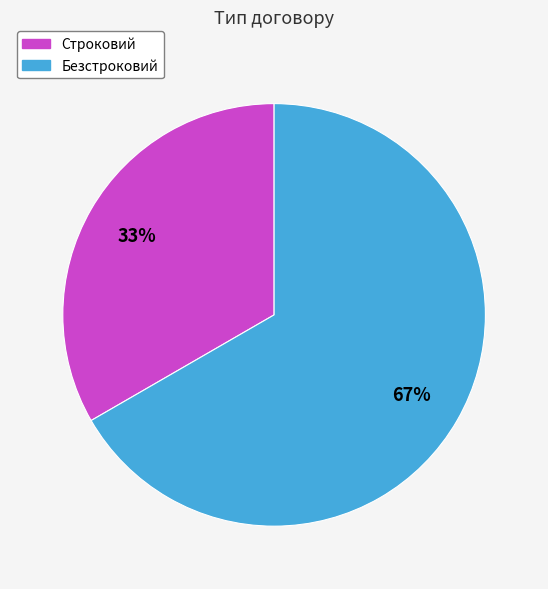

The Строковий slice represents 45% of the pie. True or false?

False